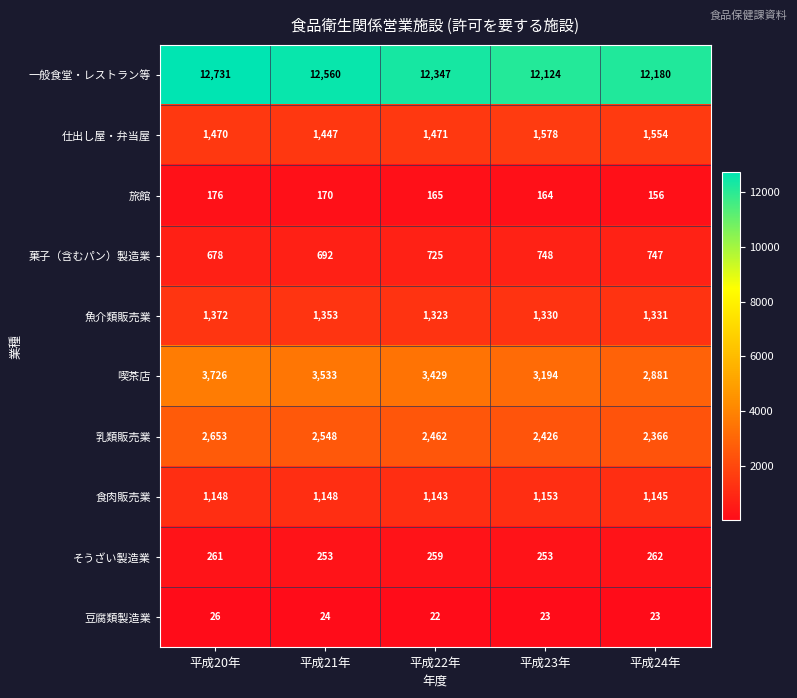

Between 平成21年 and 平成23年, which series saw the biggest shift?

一般食堂・レストラン等